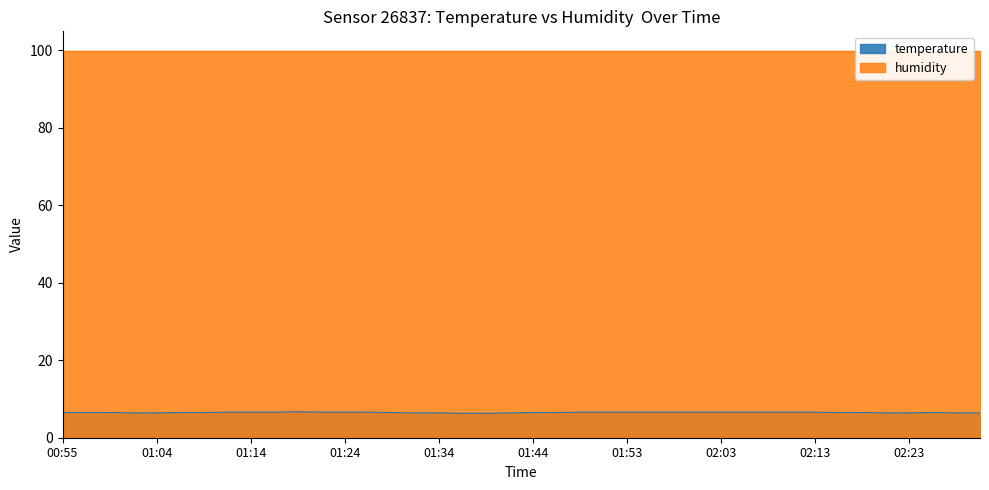

Reading left to right, transcribe all the data shown in this chart.

6.5	6.5	6.5	6.4	6.4	6.5	6.5	6.6	6.6	6.6	6.7	6.6	6.6	6.6	6.5	6.4	6.4	6.3	6.3	6.4	6.5	6.5	6.6	6.6	6.6	6.6	6.6	6.6	6.6	6.6	6.6	6.6	6.6	6.5	6.5	6.4	6.4	6.5	6.4	6.4